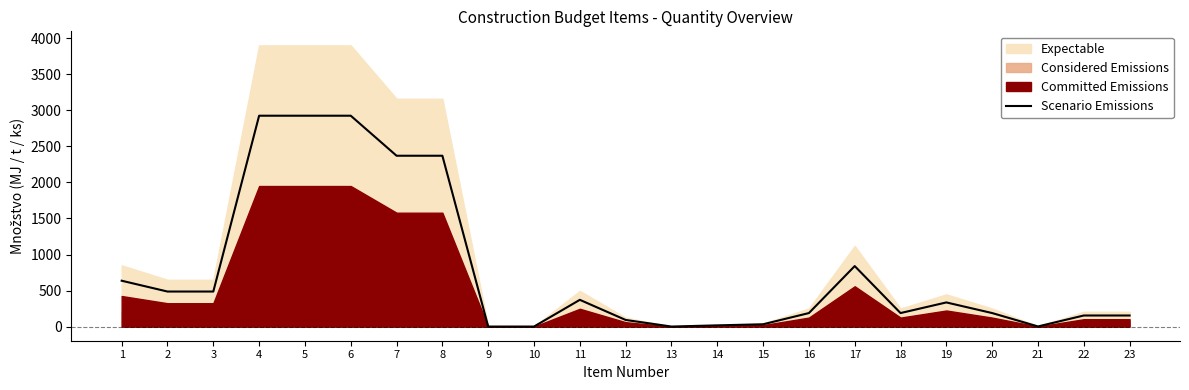

What is the ratio of the value at 11 to the value at 3?

0.8